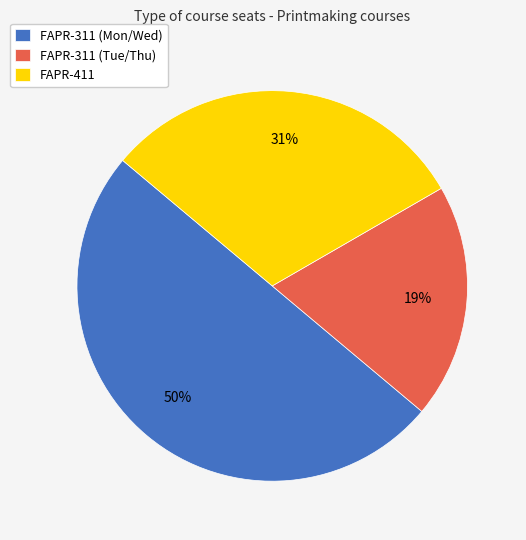

To the nearest percent, what percentage of the pie is FAPR-311 (Mon/Wed)?

50%